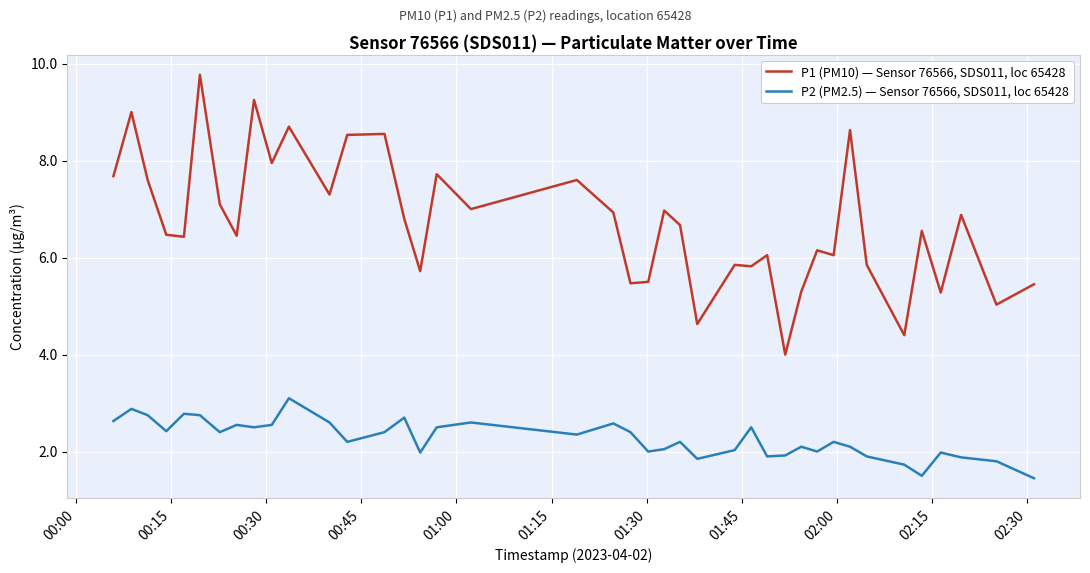

What is the difference between the maximum and minimum values in the P1 (PM10) — Sensor 76566, SDS011, loc 65428 series?

5.8